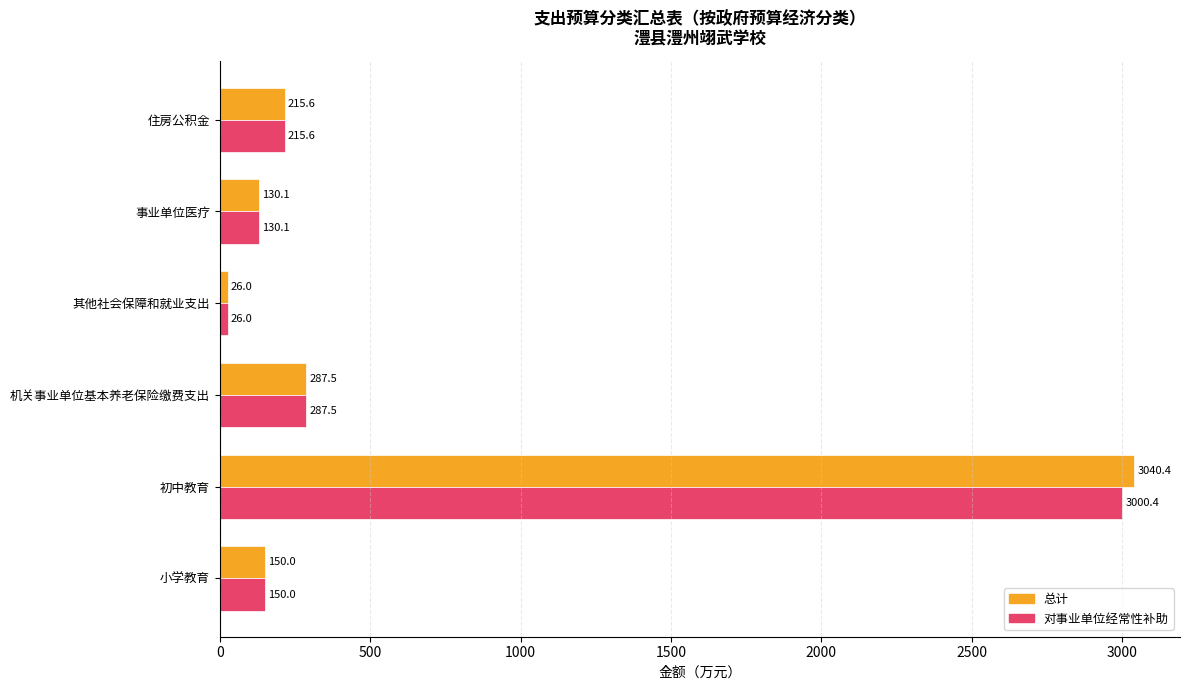

What is the average value of the 总计 series?

641.6